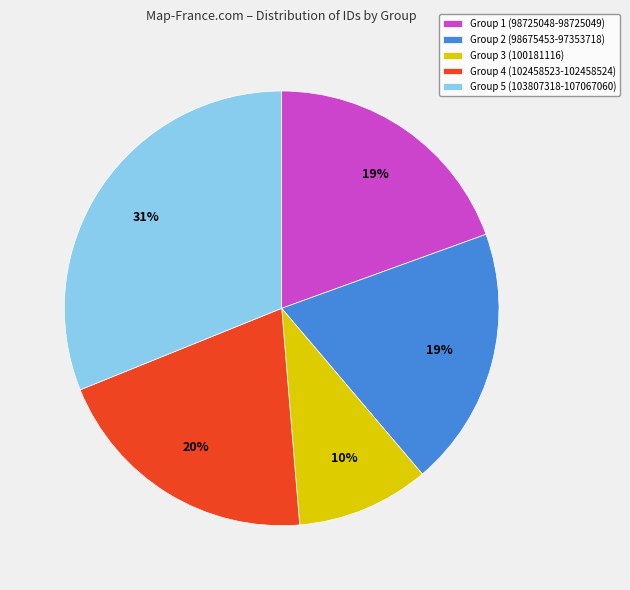

Approximately how many times larger is the value at Group 2 (98675453-97353718) compared to Group 1 (98725048-98725049)?

1.0